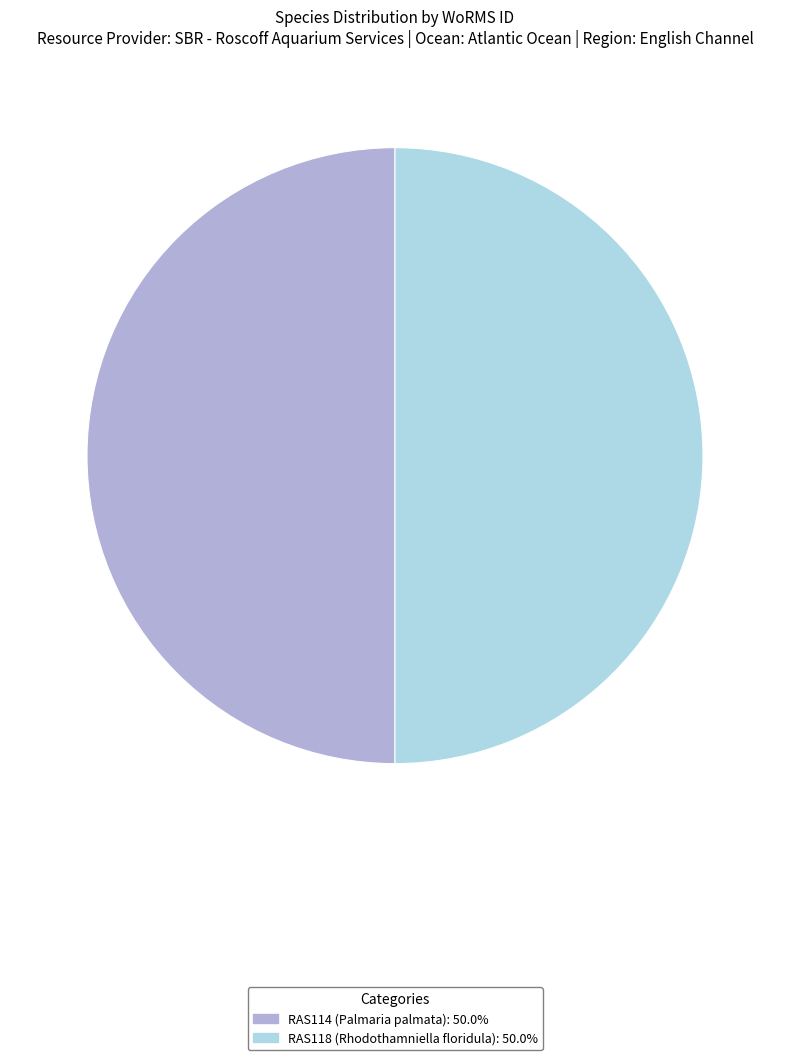

Is the sum of RAS114 (Palmaria palmata) and RAS118 (Rhodothamniella floridula) greater than half?

Yes